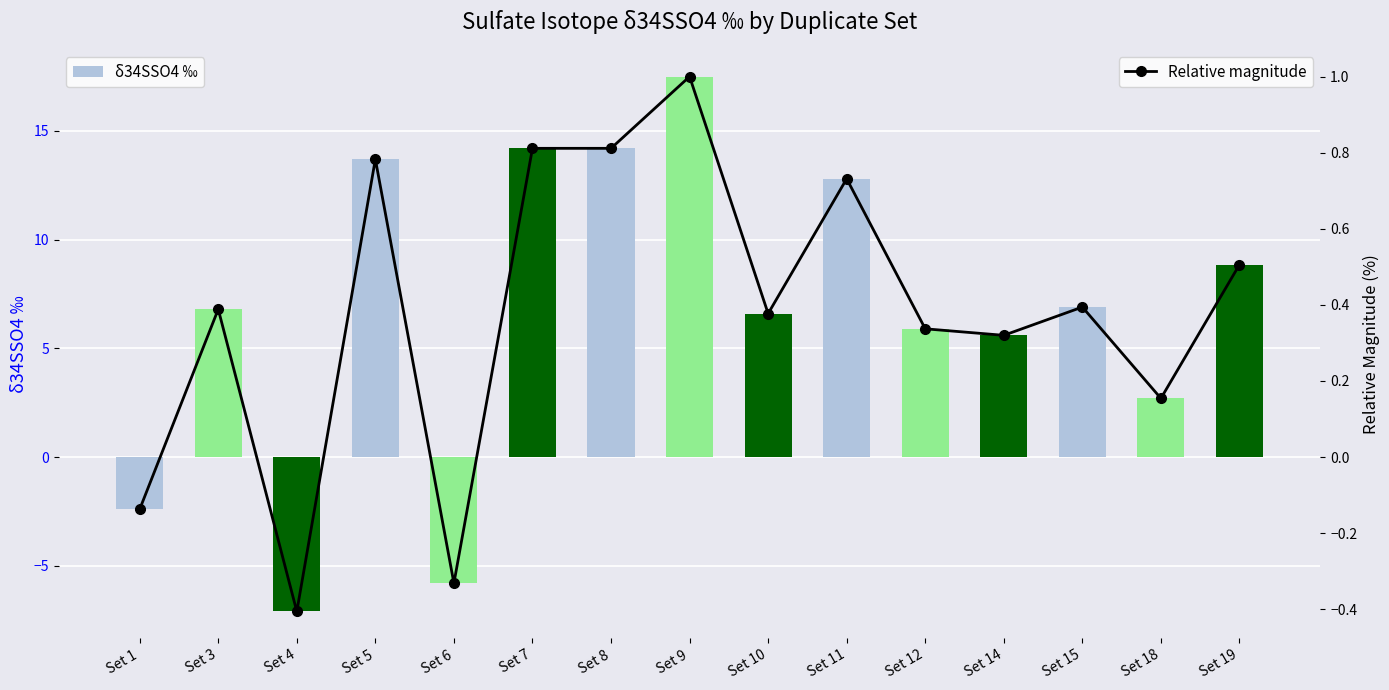

Is it true that Relative magnitude equals 0.3 at Set 11?

False